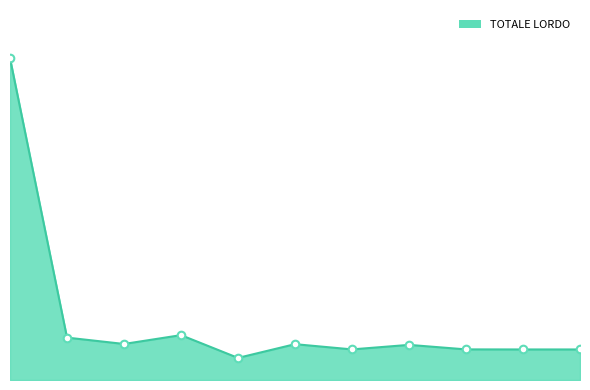

How many lines are shown in the chart?

1